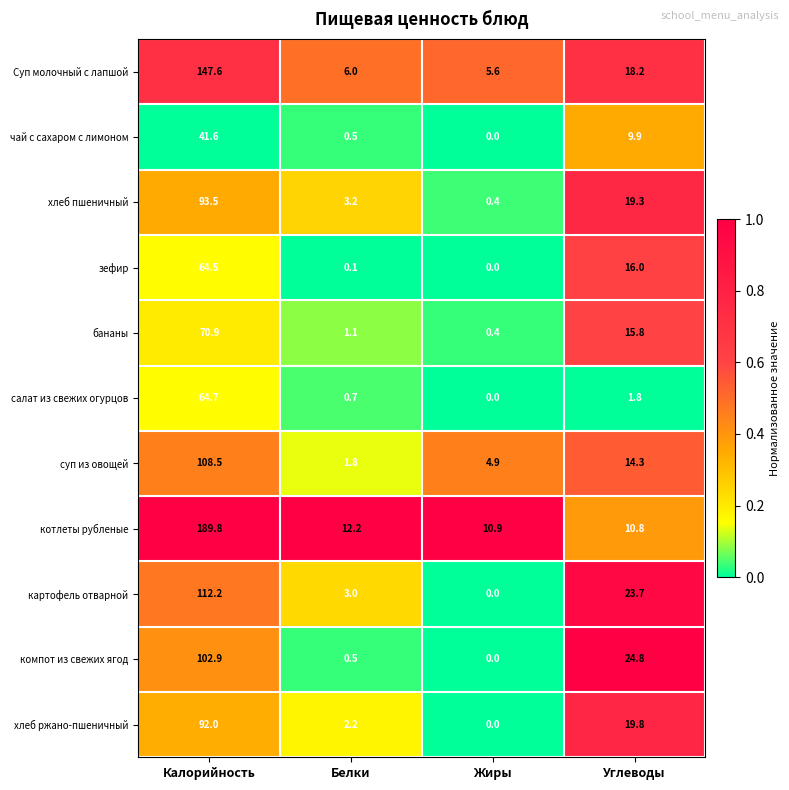

Which series changed the most between Белки and Углеводы?

компот из свежих ягод